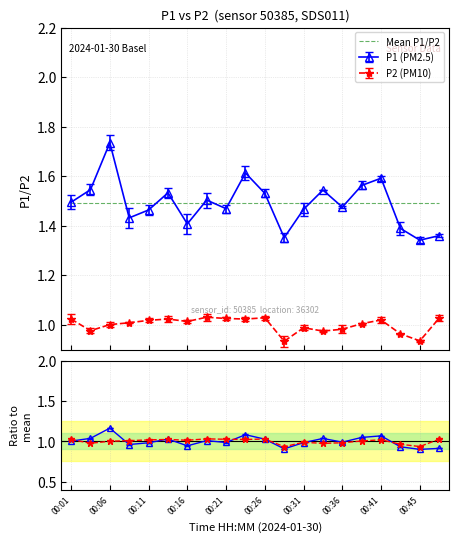

Which has a higher value, 00:13 or 00:31?

00:13